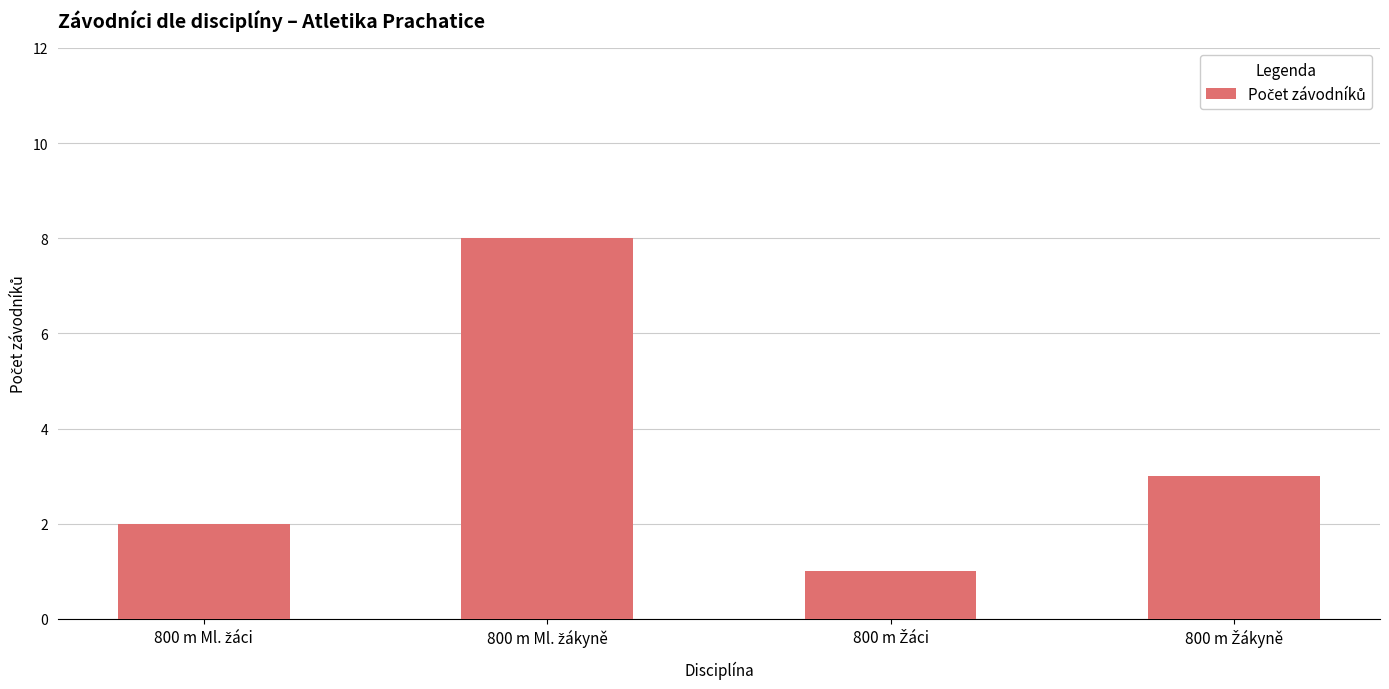

What is the greatest value displayed?

8